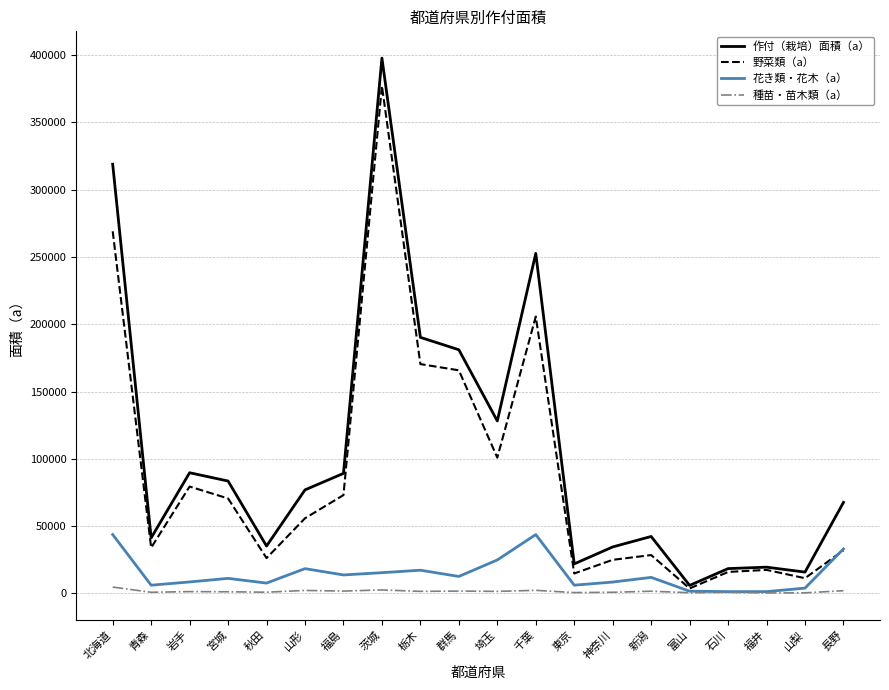

What is the difference between the 花き類・花木（a） values at 石川 and 神奈川?

7106